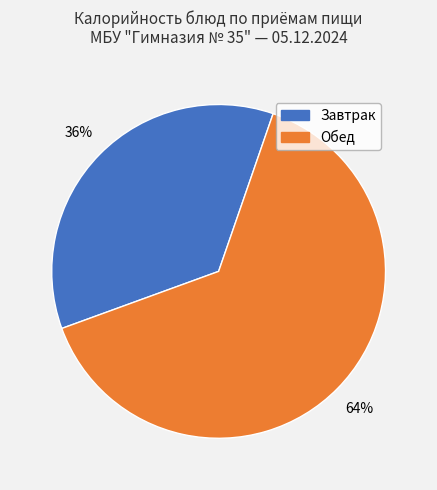

Rank the categories by value from lowest to highest.

Завтрак, Обед